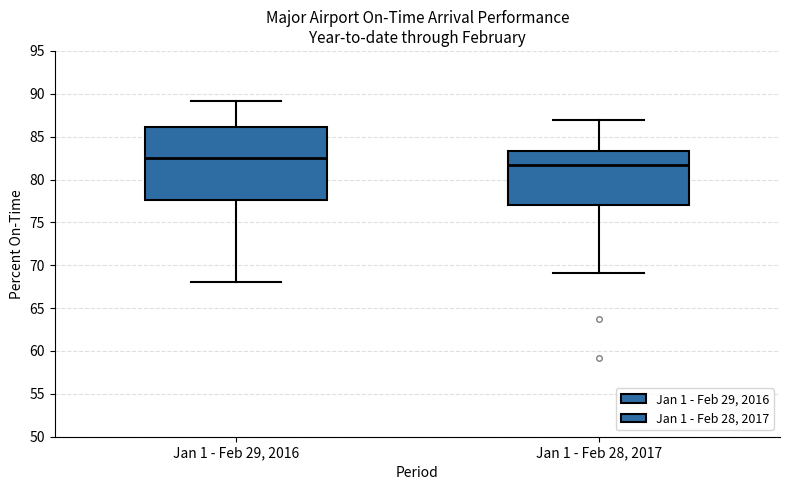

Reading left to right, read every box against the y-axis: the position of its median line, the range the box covers, and the ends of its whiskers. The values are not printed on the chart, so give them approximately, as read against the axis.

Jan 1 - Feb 29, 2016: median 82.5, box 77.5 to 86.0, whiskers 68.0 to 89.0
Jan 1 - Feb 28, 2017: median 81.5, box 77.0 to 83.5, whiskers 69.0 to 87.0